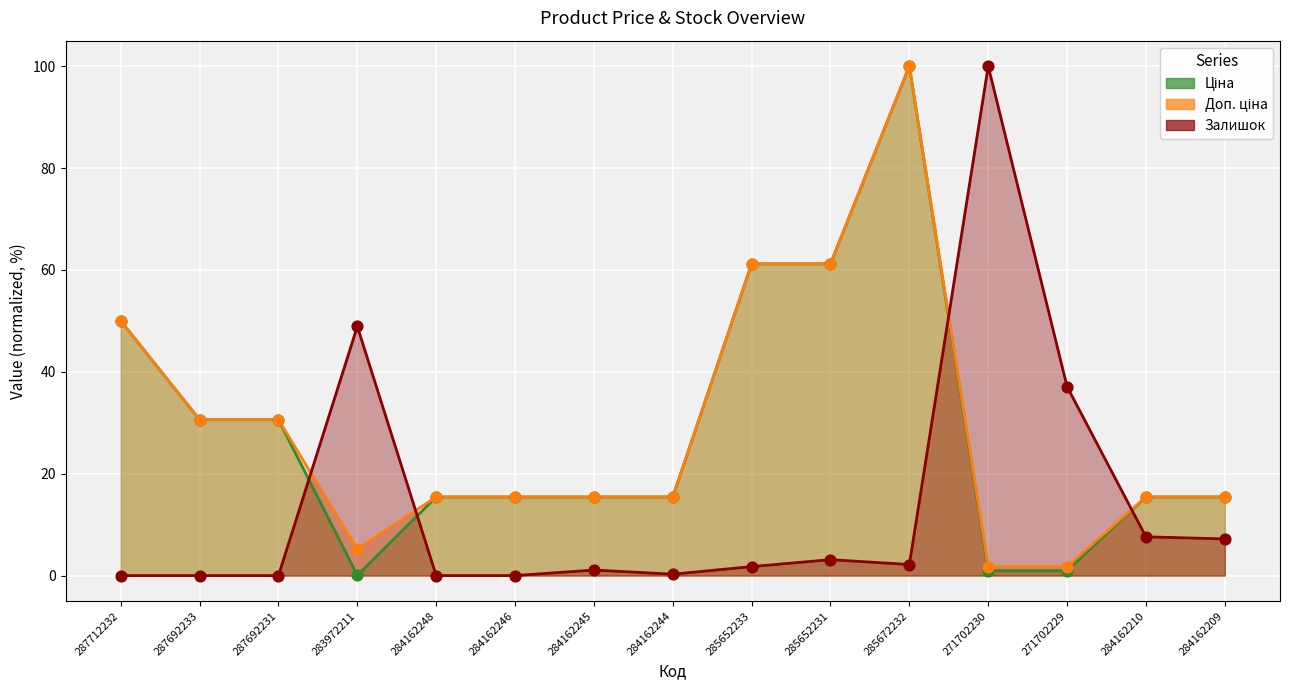

Which series contains the lowest Y value?

Залишок